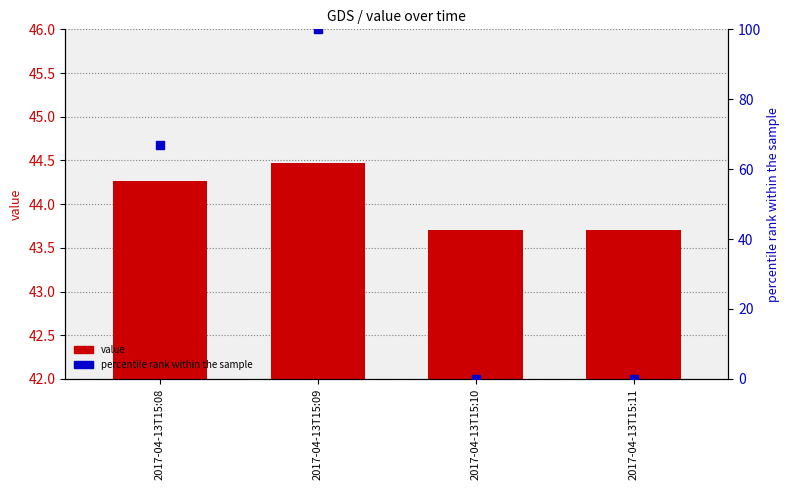

At which category is the sum across all series the highest?

2017-04-13T15:09